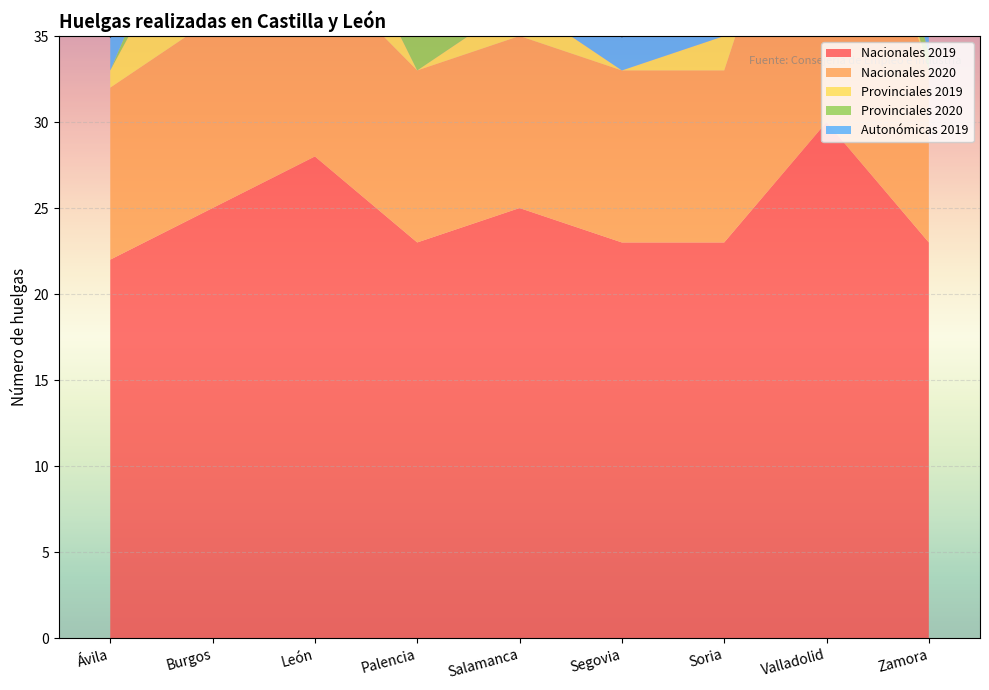

The Autonómicas 2019 series shows 1 at Segovia. True or false?

False